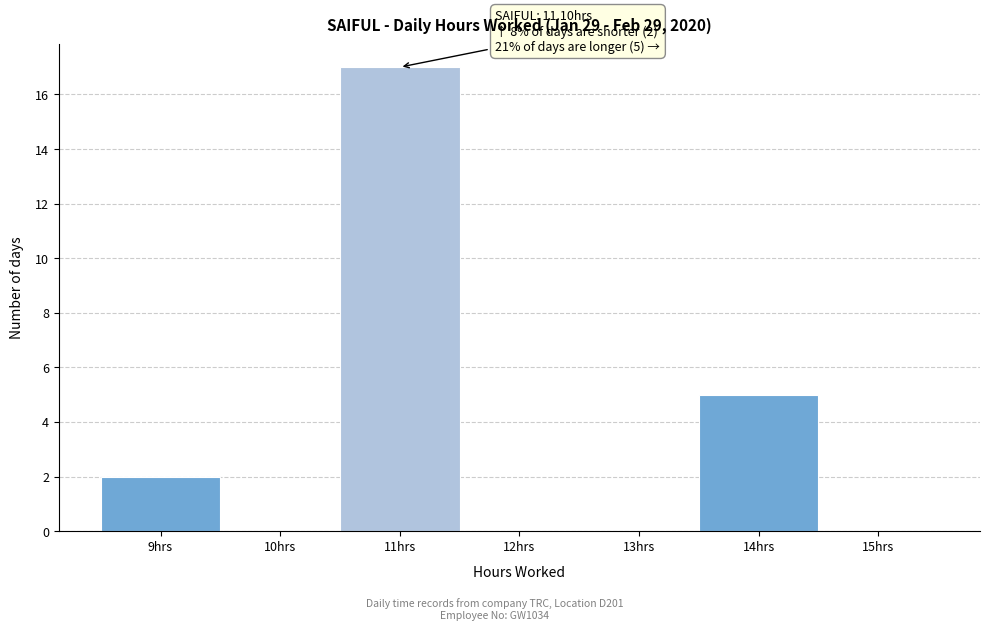

Over which range of the x-axis is the bar tallest?

10.5 to 11.5